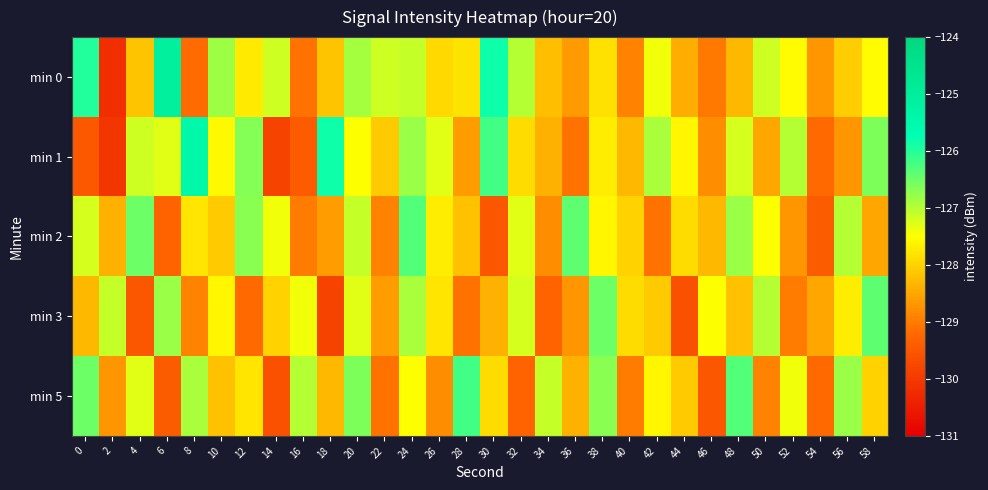

Reading left to right, list all the values displayed in this chart.

min 0: 0=-126.0	2=-130.2	4=-128.2	6=-125.1	8=-129.2	10=-126.8	12=-127.7	14=-127.2	16=-129.1	18=-128.2	20=-126.9	22=-127.2	24=-127.1	26=-127.9	28=-127.8	30=-125.8	32=-127.0	34=-128.2	36=-128.6	38=-127.8	40=-128.9	42=-127.4	44=-128.4	46=-129.0	48=-128.3	50=-127.1	52=-127.6	54=-128.7	56=-128.1	58=-127.5
min 1: 0=-129.5	2=-130.1	4=-127.2	6=-127.3	8=-125.5	10=-127.6	12=-126.7	14=-129.8	16=-129.4	18=-125.8	20=-127.5	22=-128.1	24=-126.8	26=-127.3	28=-128.6	30=-126.2	32=-127.9	34=-128.4	36=-129.1	38=-127.7	40=-128.3	42=-126.9	44=-127.6	46=-128.8	48=-127.2	50=-128.5	52=-127.0	54=-129.2	56=-128.7	58=-126.6
min 2: 0=-127.2	2=-128.4	4=-126.5	6=-129.3	8=-127.8	10=-128.1	12=-126.7	14=-127.4	16=-129.0	18=-128.6	20=-127.1	22=-128.9	24=-126.3	26=-127.7	28=-128.2	30=-129.5	32=-127.3	34=-128.8	36=-126.4	38=-127.6	40=-128.0	42=-129.1	44=-127.9	46=-128.3	48=-126.8	50=-127.5	52=-128.7	54=-129.4	56=-127.0	58=-128.5
min 3: 0=-128.3	2=-127.1	4=-129.5	6=-126.8	8=-128.9	10=-127.6	12=-129.2	14=-128.0	16=-127.4	18=-129.8	20=-127.3	22=-128.6	24=-126.9	26=-127.8	28=-129.1	30=-128.4	32=-127.2	34=-129.3	36=-128.7	38=-126.5	40=-127.9	42=-128.1	44=-129.6	46=-127.5	48=-128.2	50=-127.0	52=-129.0	54=-128.5	56=-127.7	58=-126.4
min 5: 0=-126.5	2=-128.7	4=-127.3	6=-129.4	8=-126.9	10=-128.2	12=-127.8	14=-129.6	16=-127.0	18=-128.3	20=-126.6	22=-129.1	24=-127.5	26=-128.8	28=-126.2	30=-127.9	32=-129.3	34=-127.1	36=-128.4	38=-126.7	40=-129.0	42=-127.6	44=-128.1	46=-129.5	48=-126.3	50=-128.9	52=-127.4	54=-129.2	56=-126.8	58=-128.0